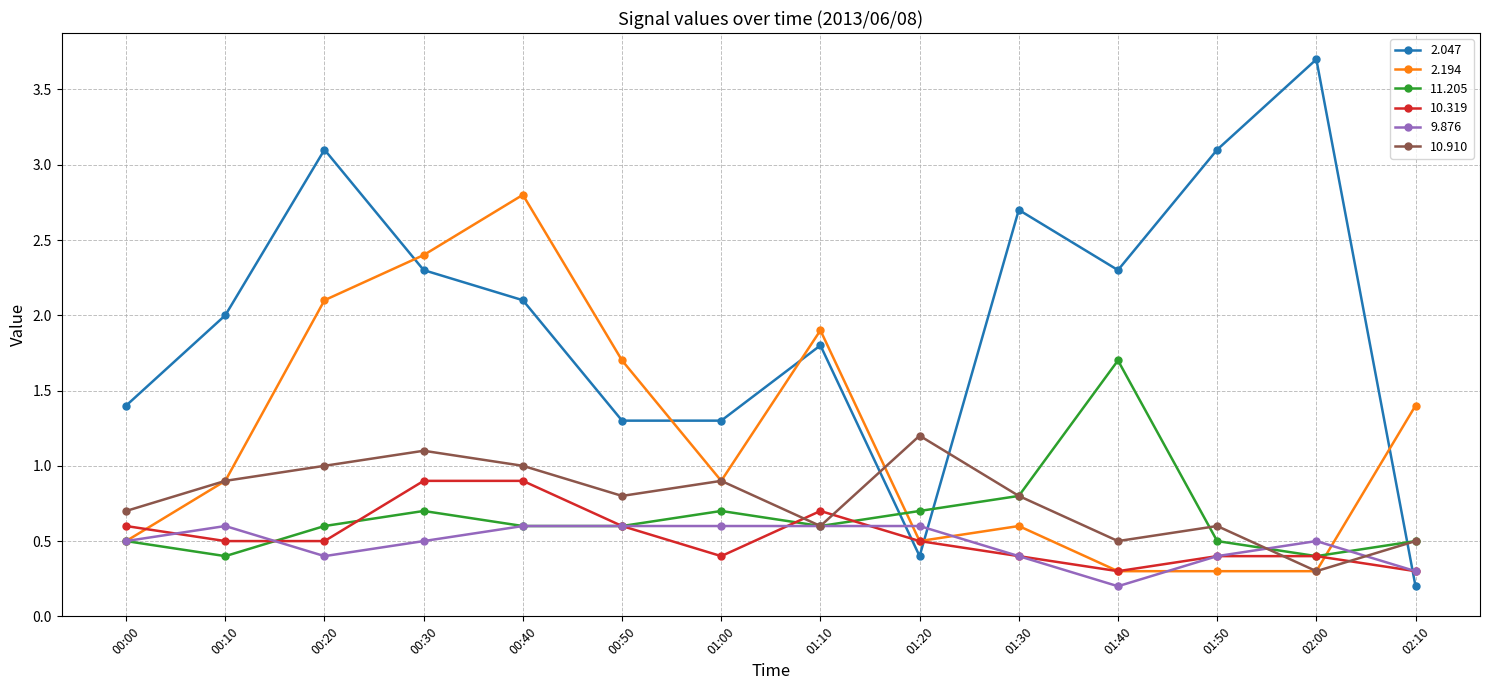

Which series has the largest range (max minus min)?

2.047